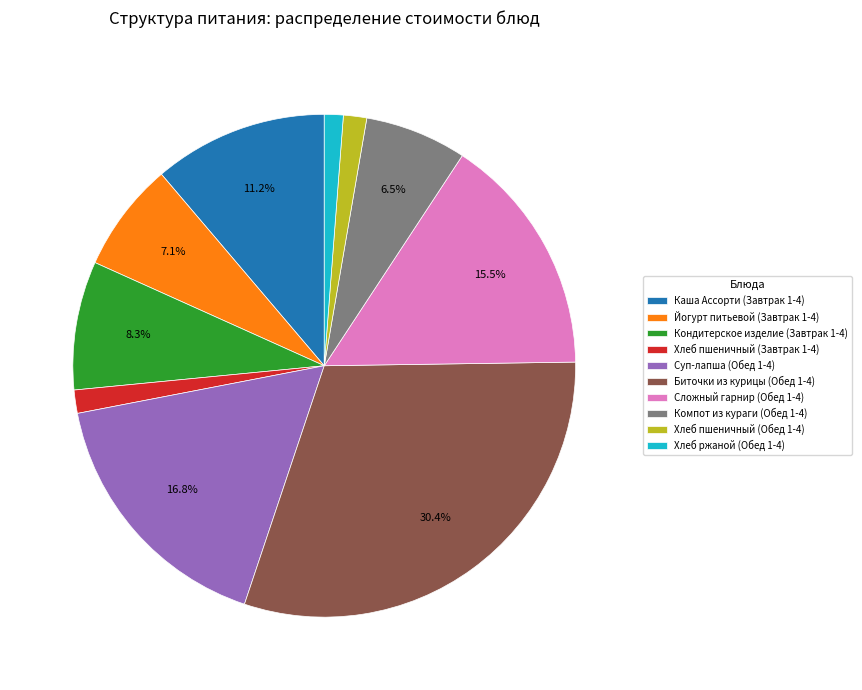

What is the largest slice in the pie chart?

Биточки из курицы (Обед 1-4)